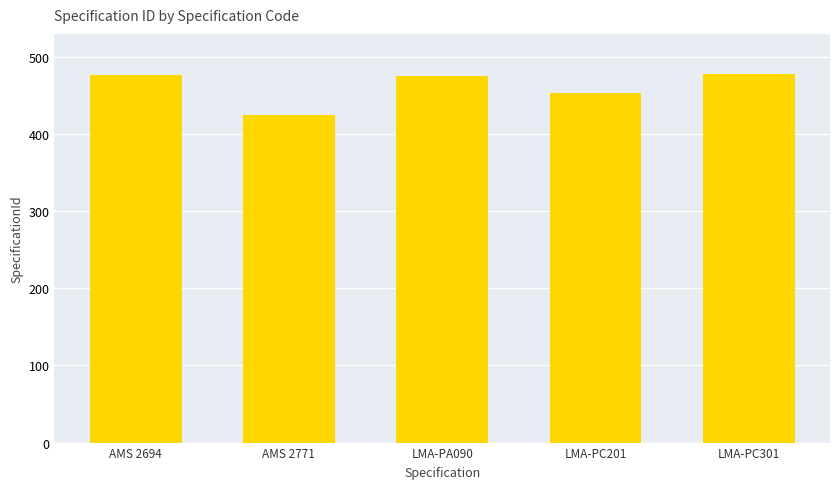

What is the sum of all values?

2309